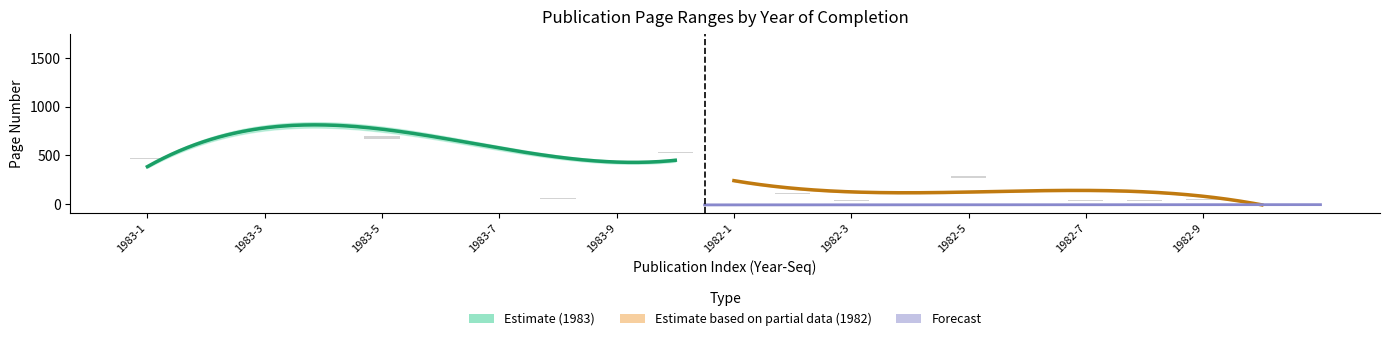

What is the sum of the Letzte Seite values at 1982-3 and 1982-5?

324